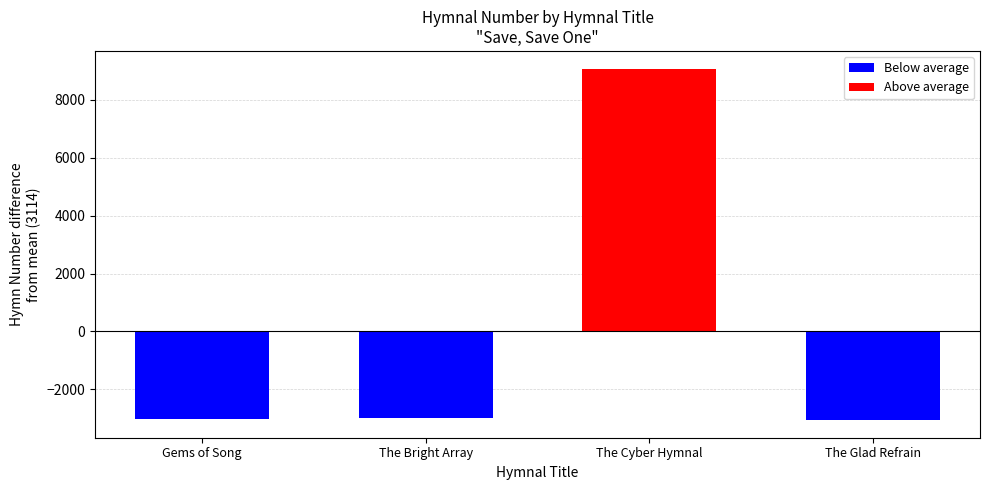

What is the sum of all values?

12455